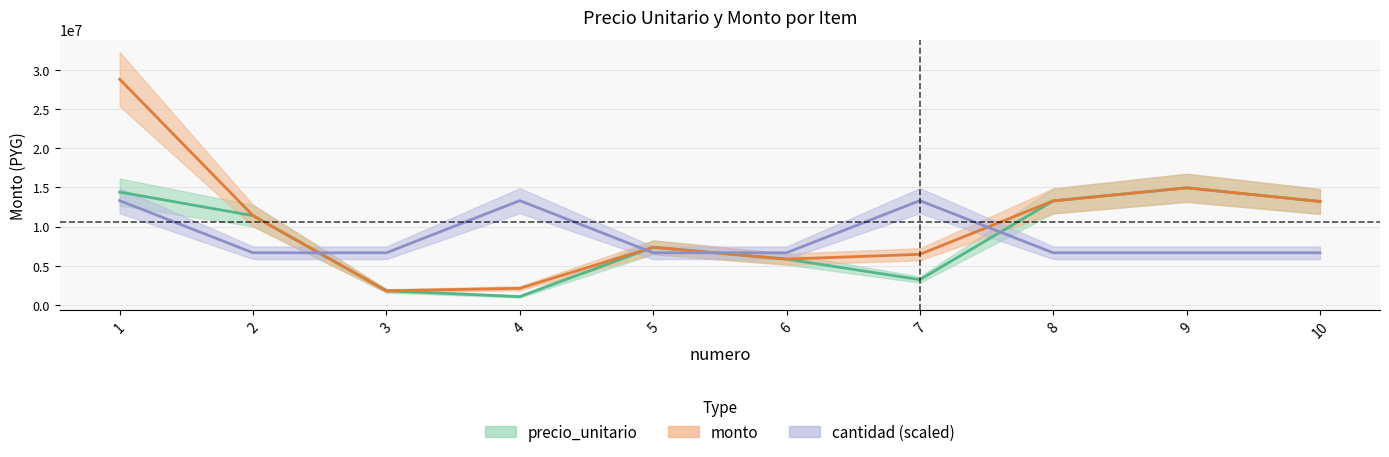

The precio_unitario series shows 5975811.4 at 9. True or false?

False